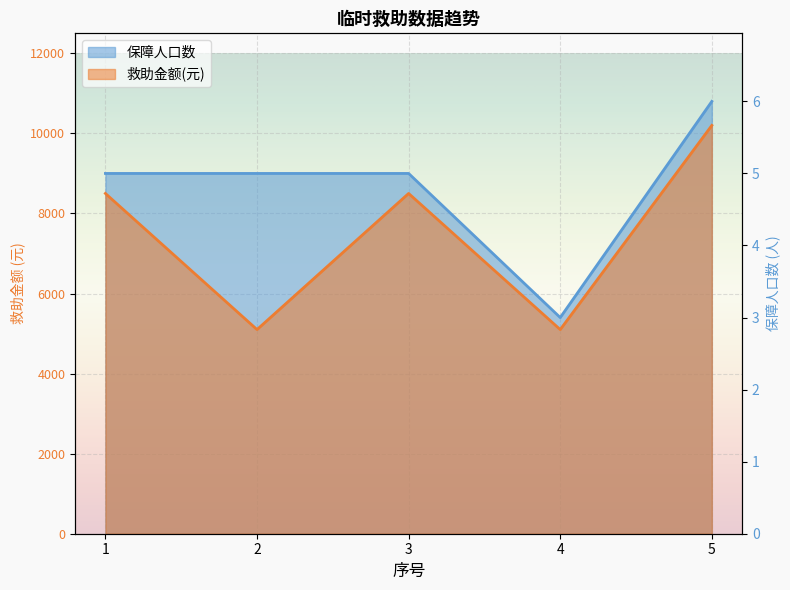

Which label corresponds to the smallest value in the chart?

2